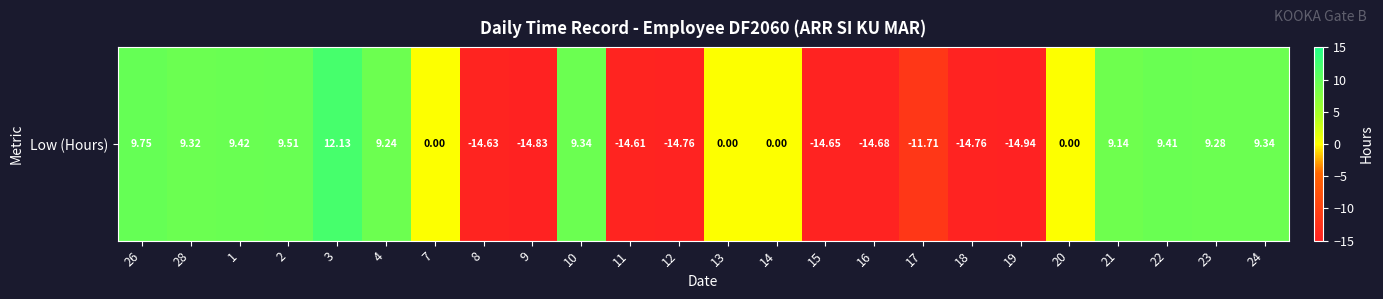

At which label is the value closest to -1?

7